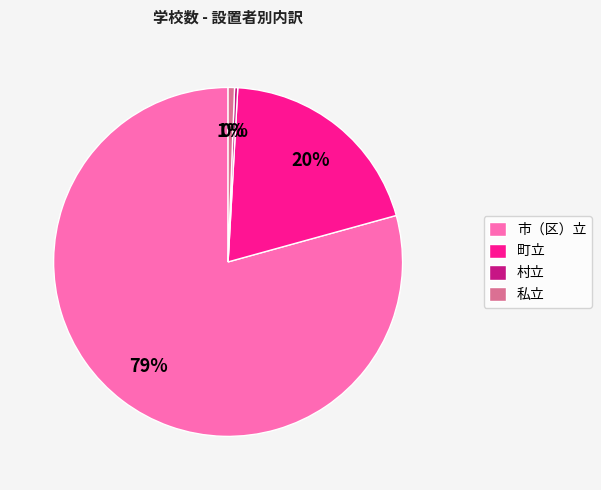

Which category accounts for the majority?

市（区）立